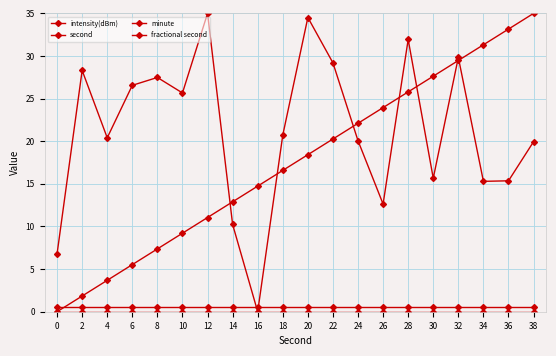

Which category has the highest value in the intensity(dBm) series?

12